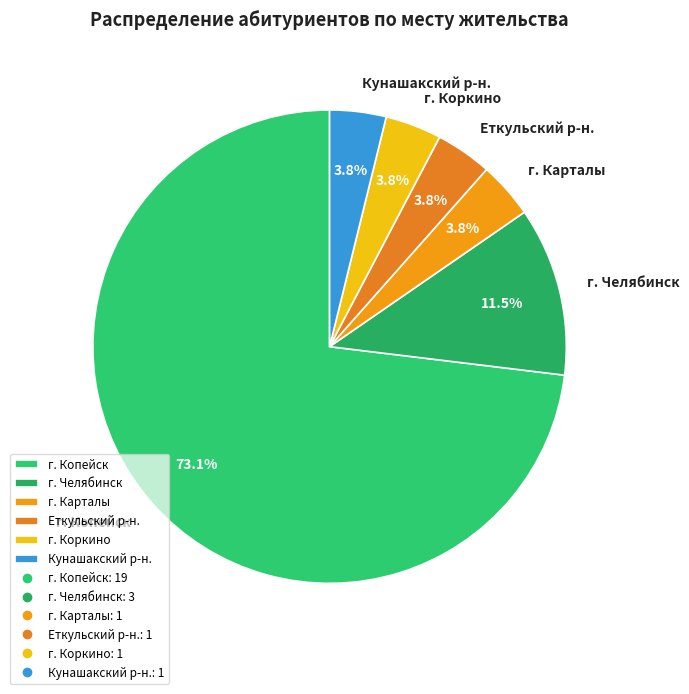

What is the ratio of the value at Еткульский р-н. to the value at г. Челябинск?

0.3